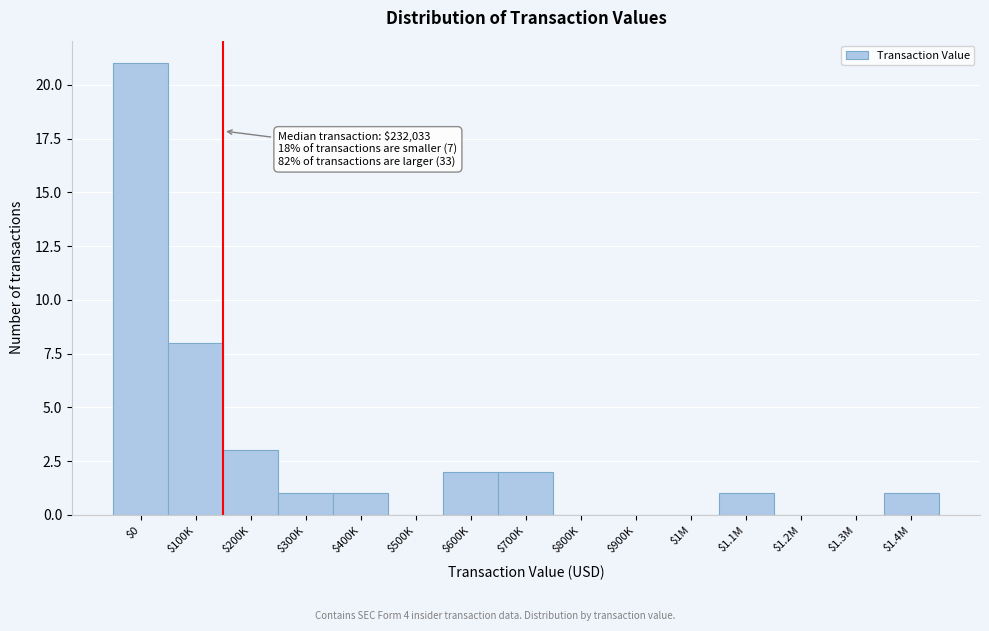

What is the greatest value displayed?

21